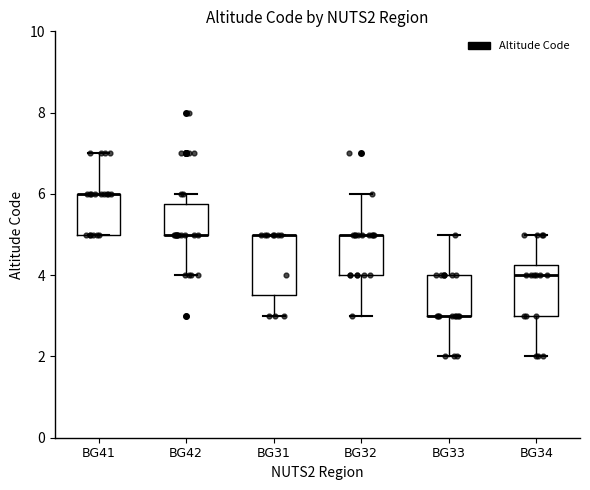

Where does the lower whisker of the box for BG31 end on the y-axis? The values are not printed on the chart, so give them approximately, as read against the axis.

3.0